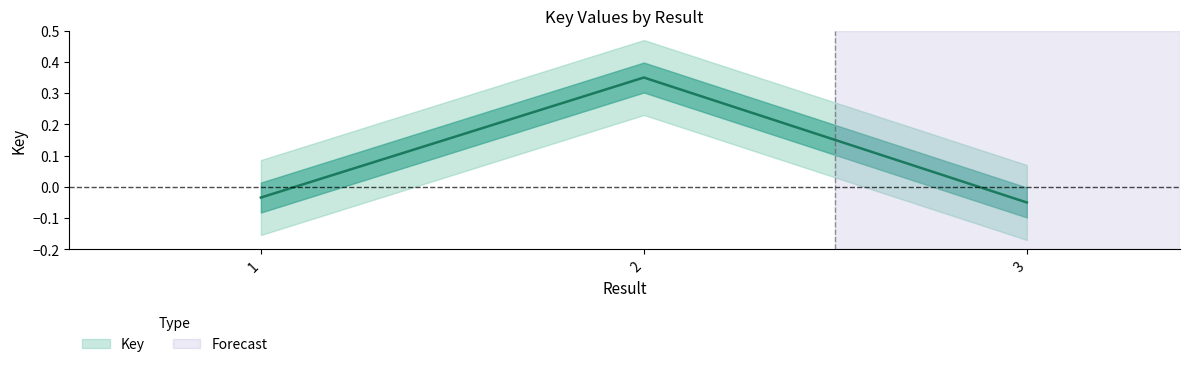

At which label is the value closest to 0?

1